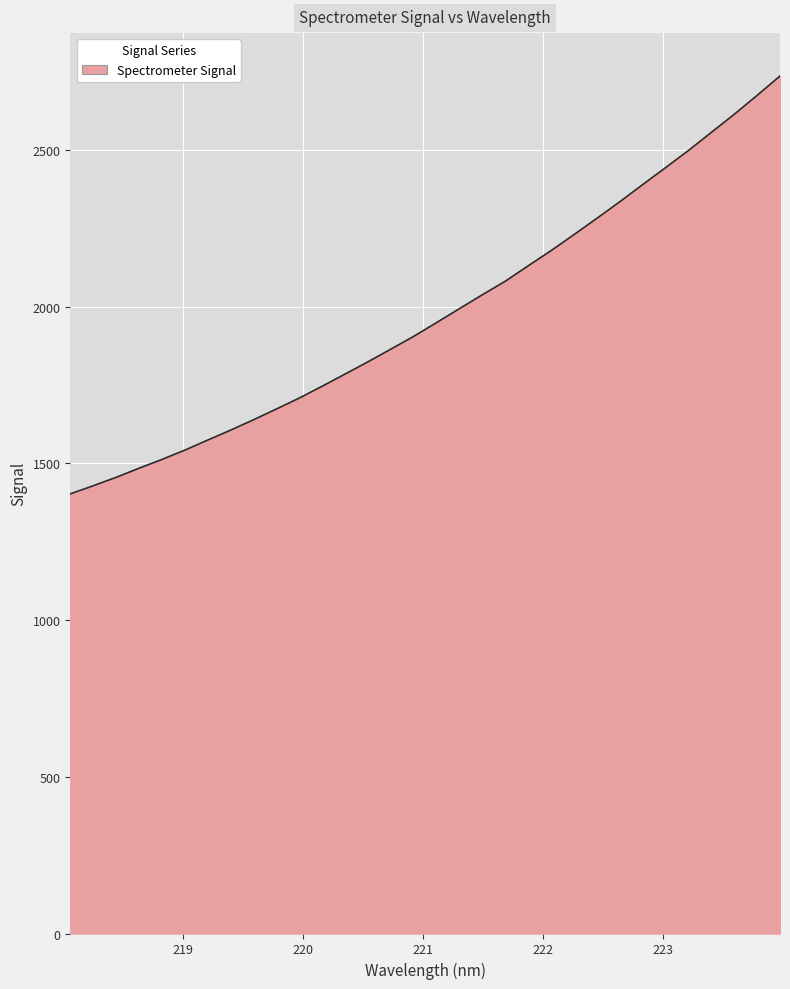

What is the difference between the maximum and minimum values?

1332.9